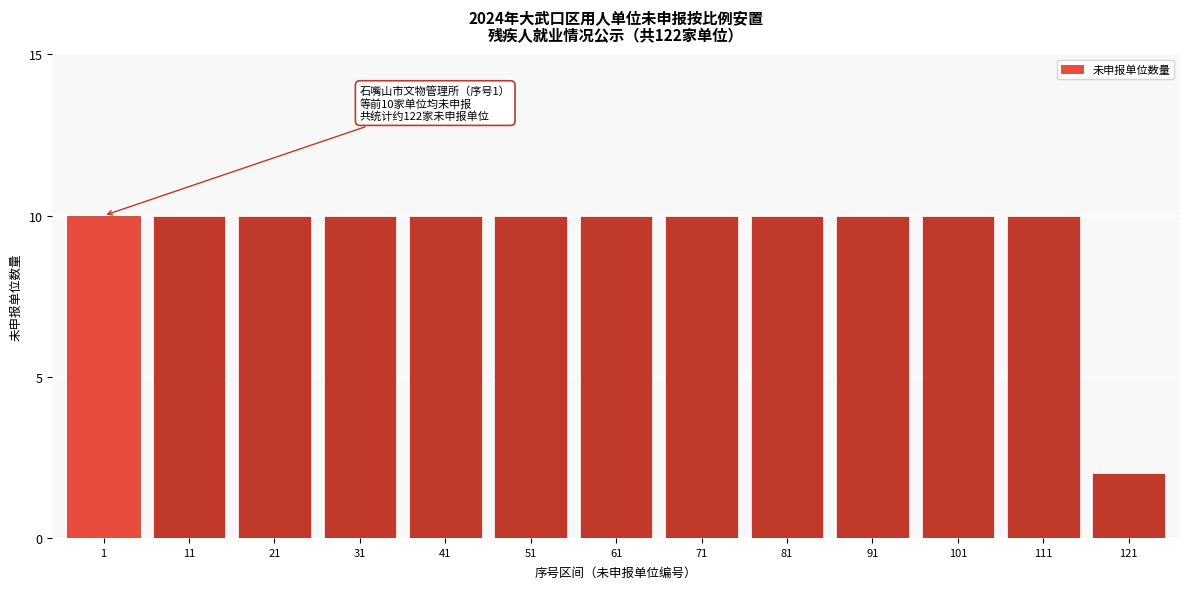

Reading left to right, what are all the values shown in this chart?

10	10	10	10	10	10	10	10	10	10	10	10	2